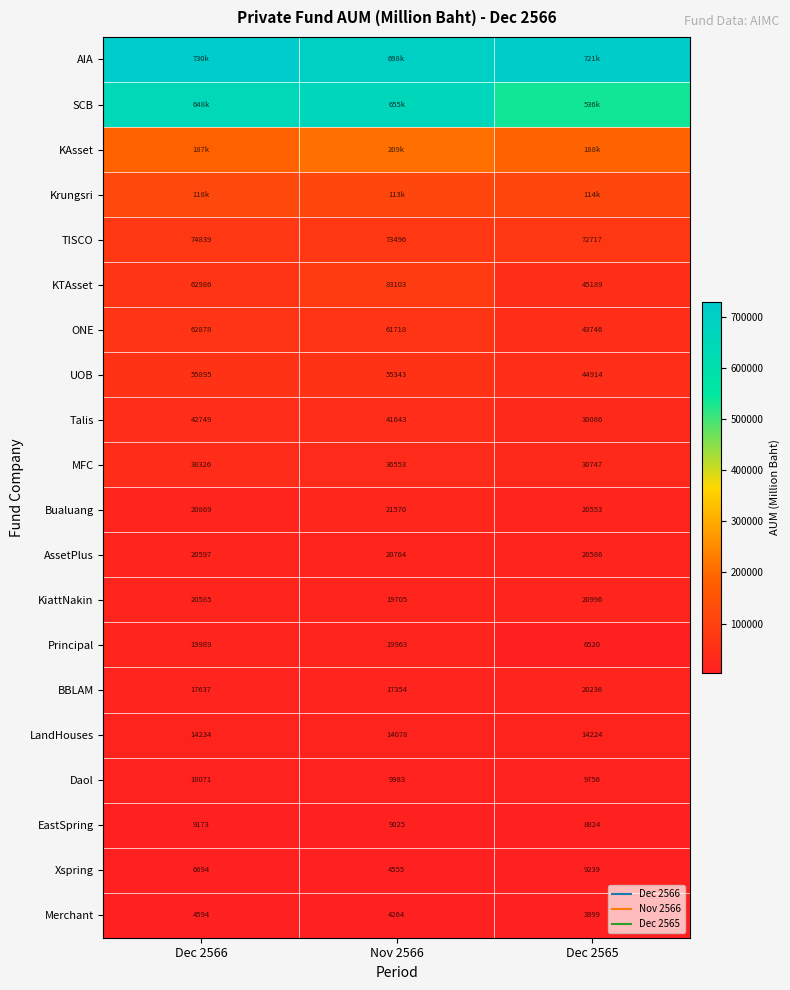

Is it true that ONE equals 61717.6 at Nov 2566?

True